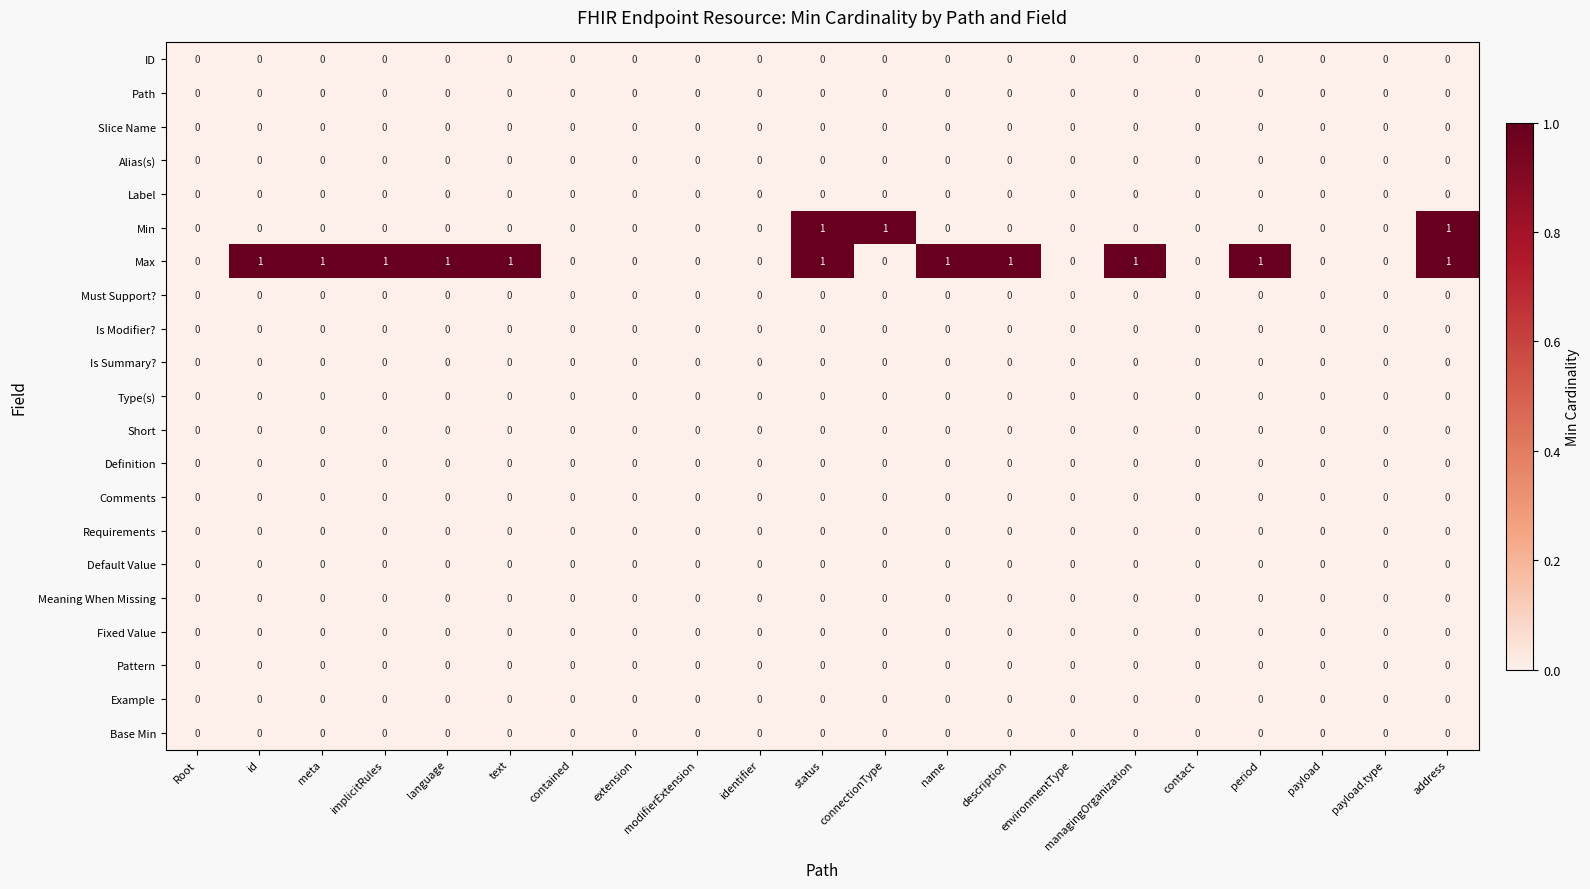

The value of Base Min at period is 0. True or false?

True